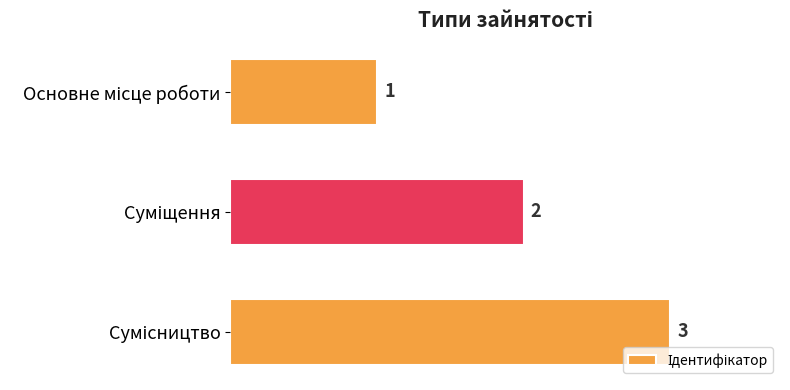

What is the value of the 1st bar from the top?

1